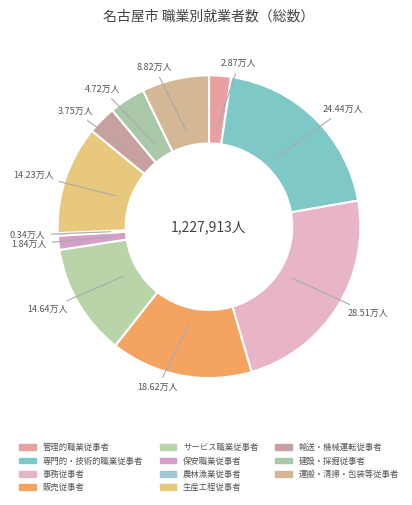

Does any single category account for the majority?

No